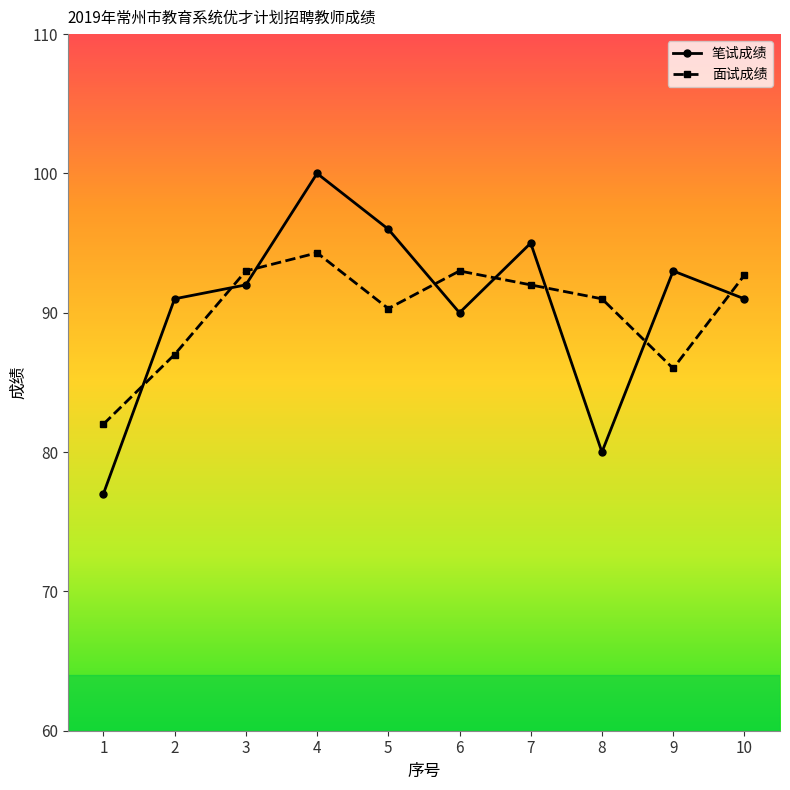

Which series changed the most between 9 and 10?

面试成绩